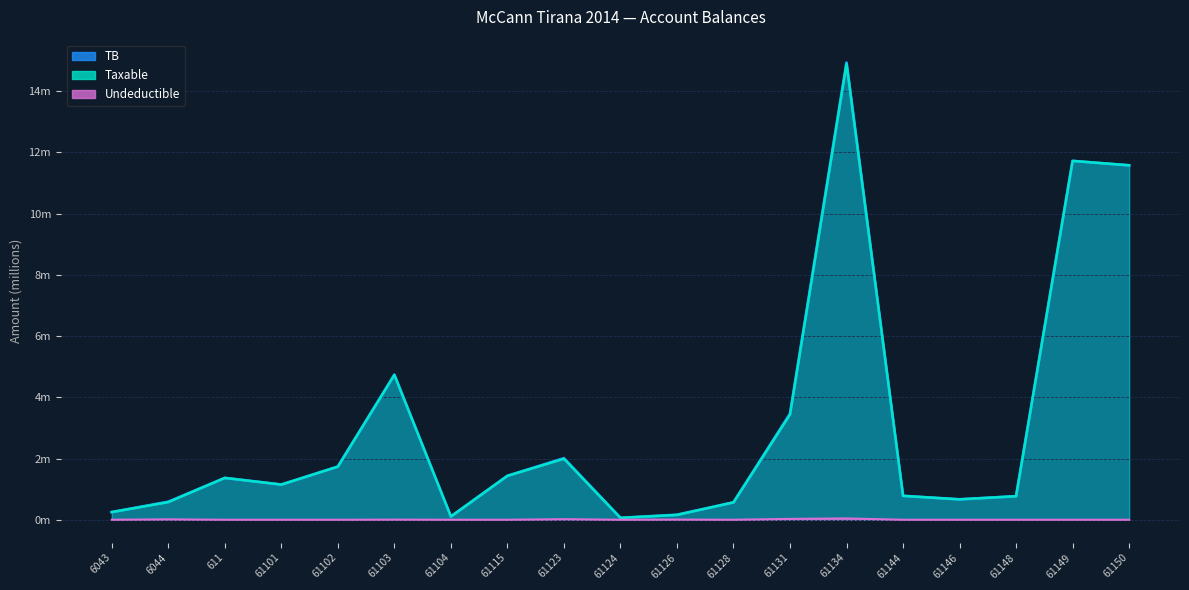

In TB, how many points are higher than both neighbors (excluding endpoints)?

5